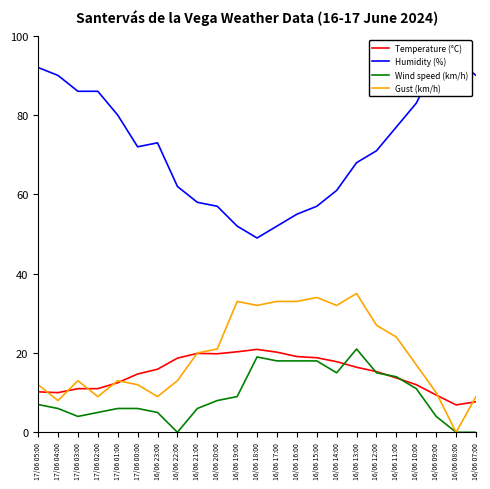

True or false: Wind speed (km/h) and Gust (km/h) cross at least once.

False